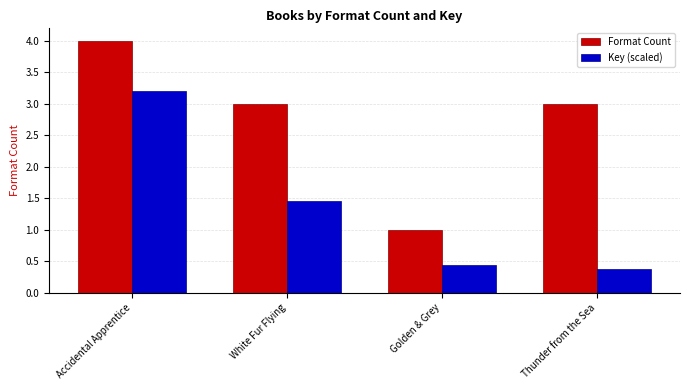

What are all the series names shown in the legend?

Format Count, Key (scaled)